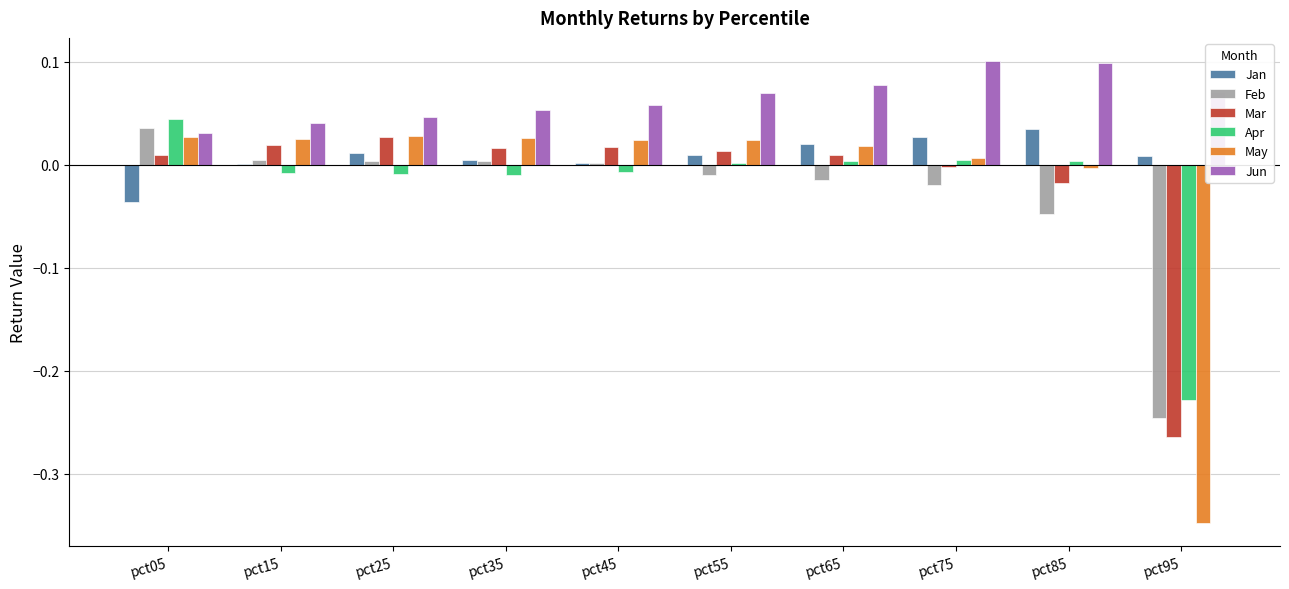

The May series shows -0.2 at pct95. True or false?

False